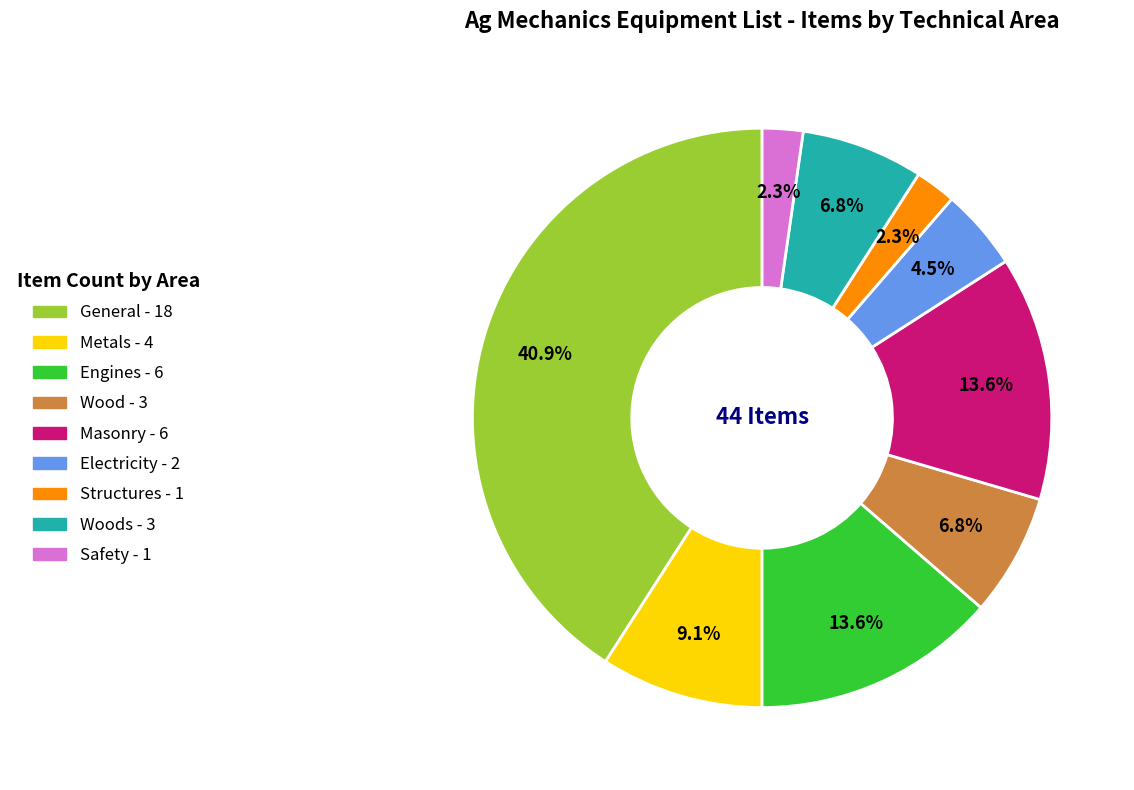

Does any single category account for the majority?

No